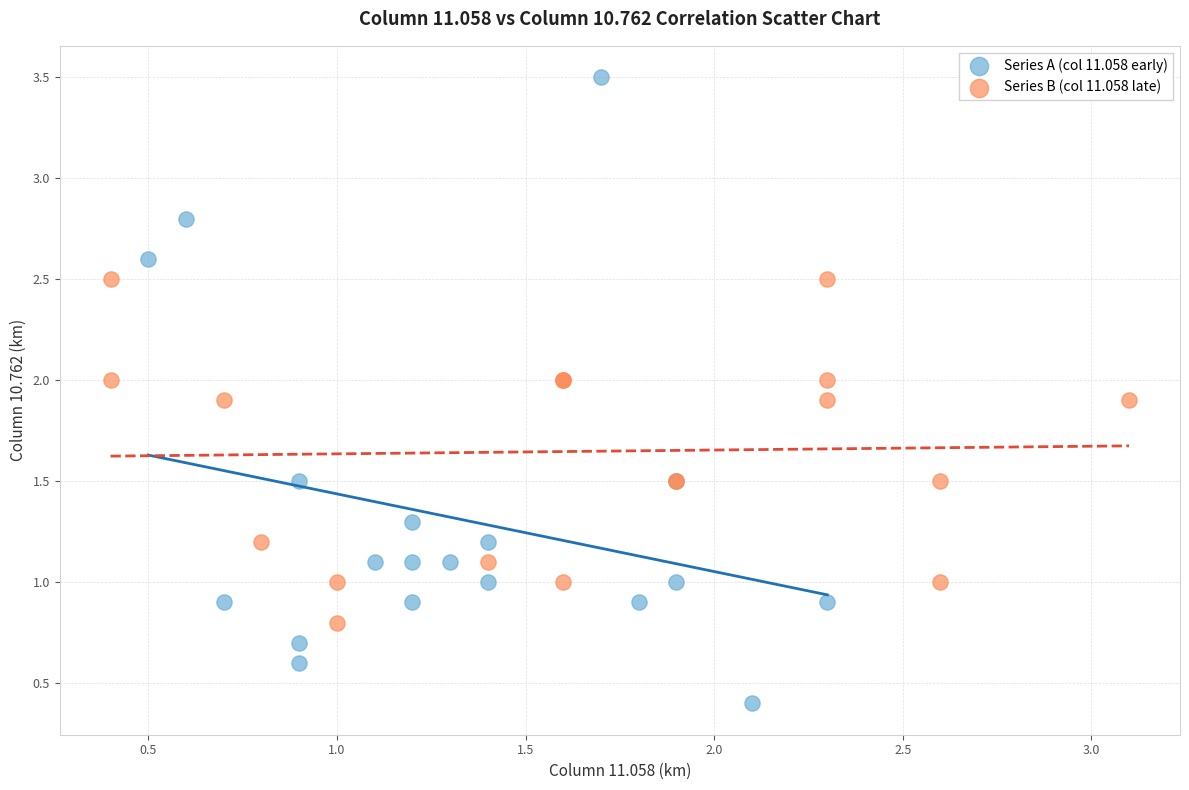

Which series reaches the minimum Y coordinate?

Series A (col 11.058 early)